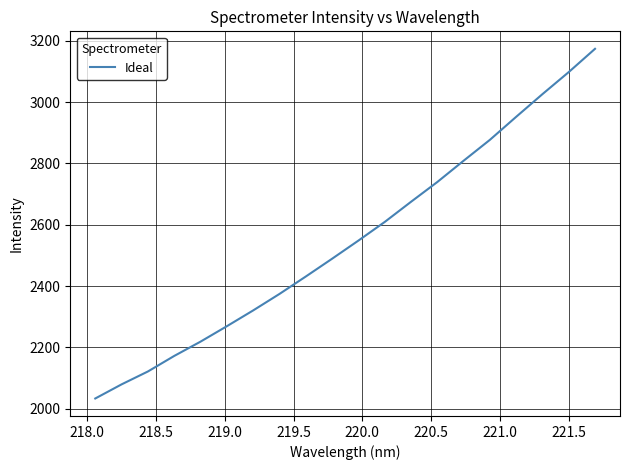

What is the difference between the maximum and minimum values?

1139.9